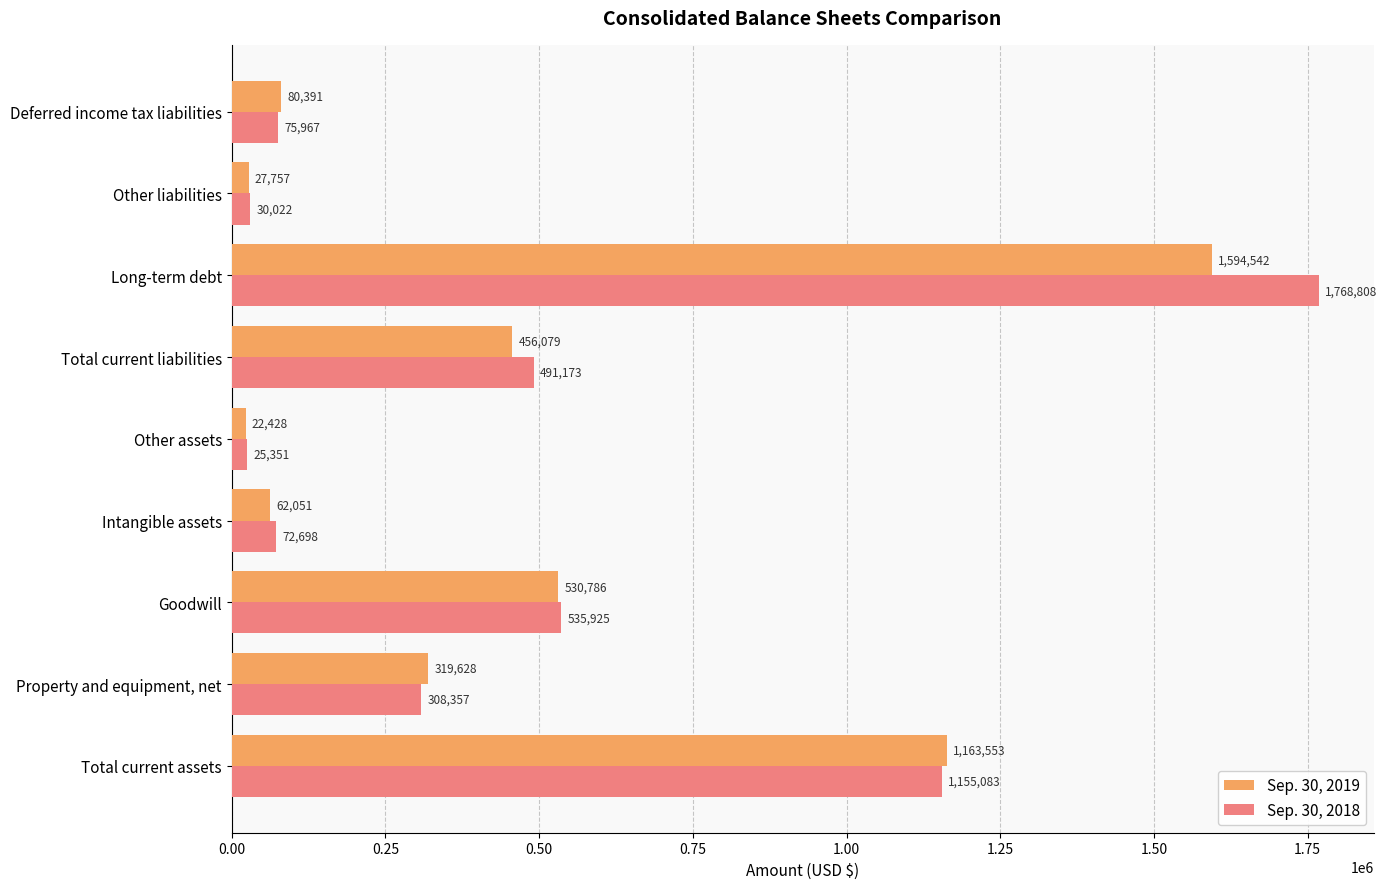

What is the average value of the Sep. 30, 2018 series?

495932